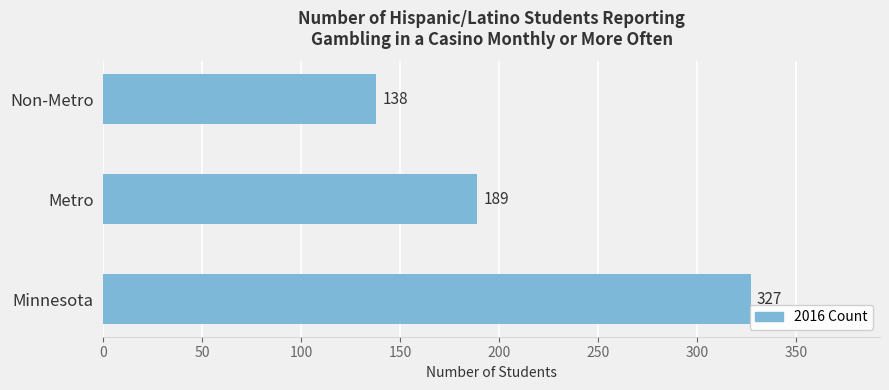

List the labels in order of value, largest first.

Minnesota, Metro, Non-Metro